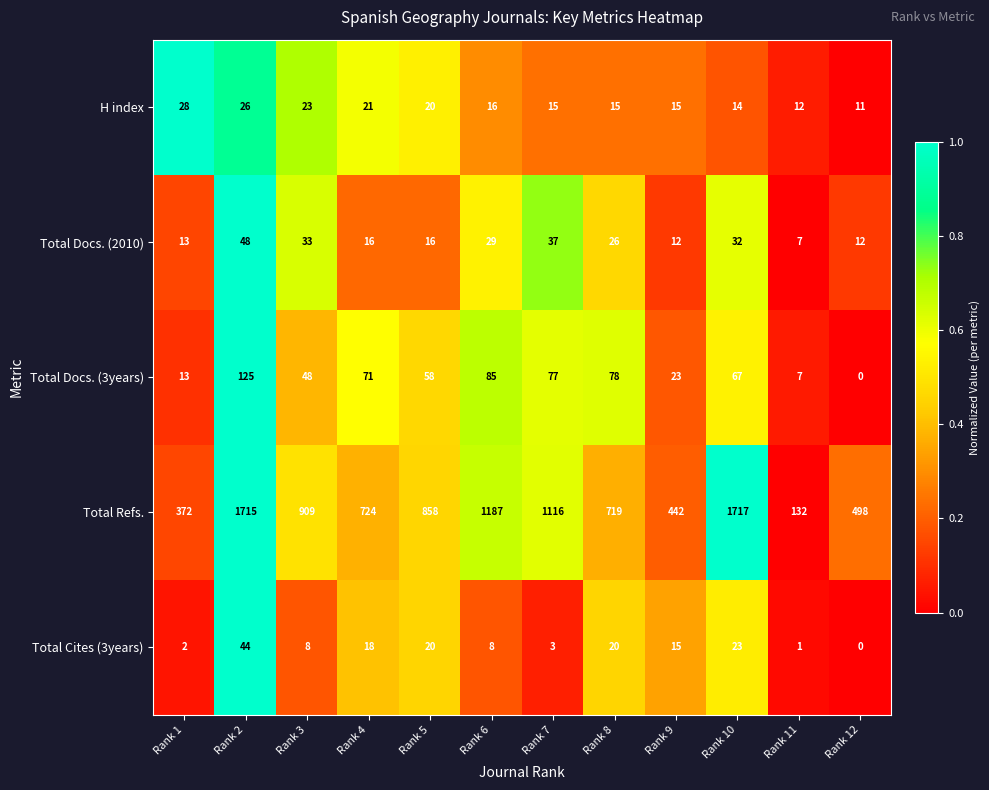

True or false: Total Docs. (2010) has a value of 57 at Rank 7.

False